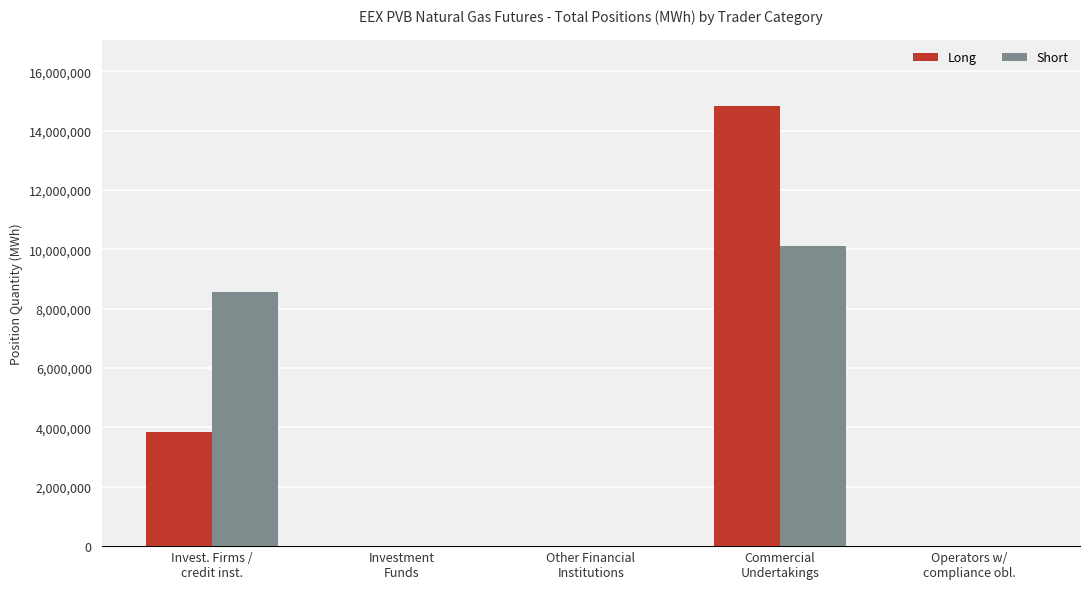

Reading right to left, what are all the values shown in this chart?

Long: Operators w/
compliance obl.=0	Commercial
Undertakings=14824768	Other Financial
Institutions=0	Investment
Funds=0	Invest. Firms /
credit inst.=3848040
Short: Operators w/
compliance obl.=0	Commercial
Undertakings=10112388	Other Financial
Institutions=0	Investment
Funds=0	Invest. Firms /
credit inst.=8560420